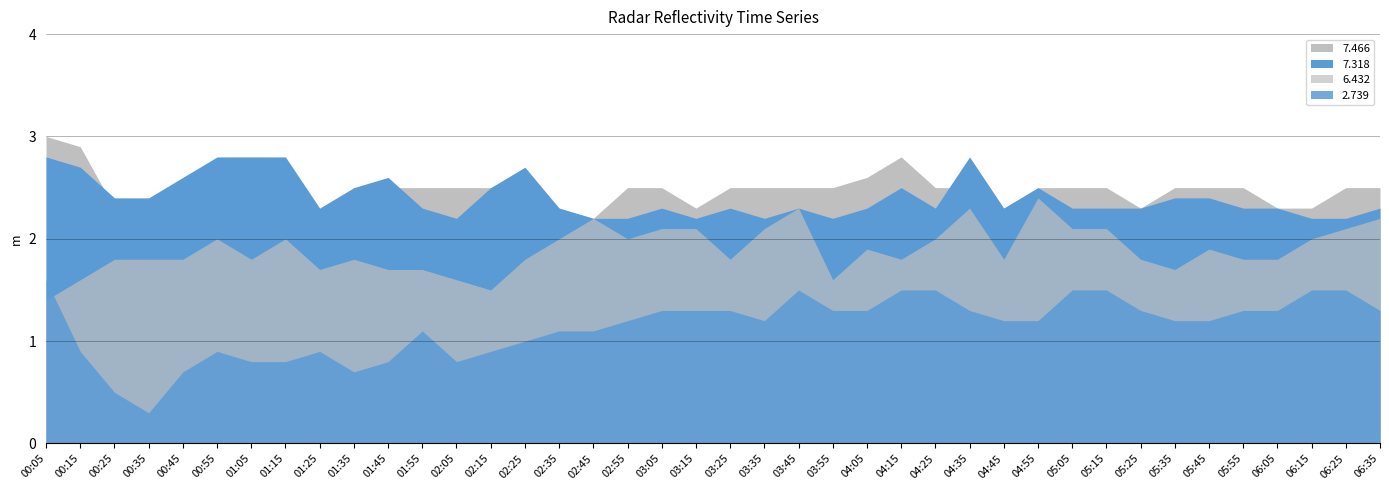

List the series in order of their peak value, lowest first.

2.739, 6.432, 7.318, 7.466